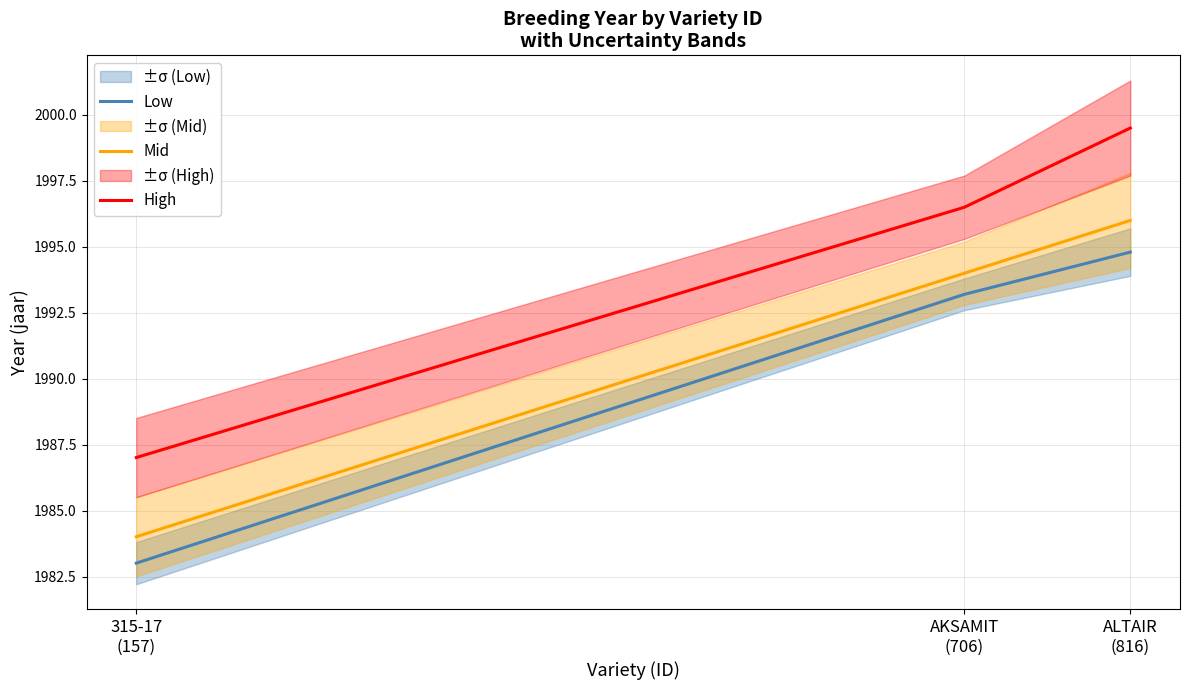

What is the average value of the Mid series?

1991.3